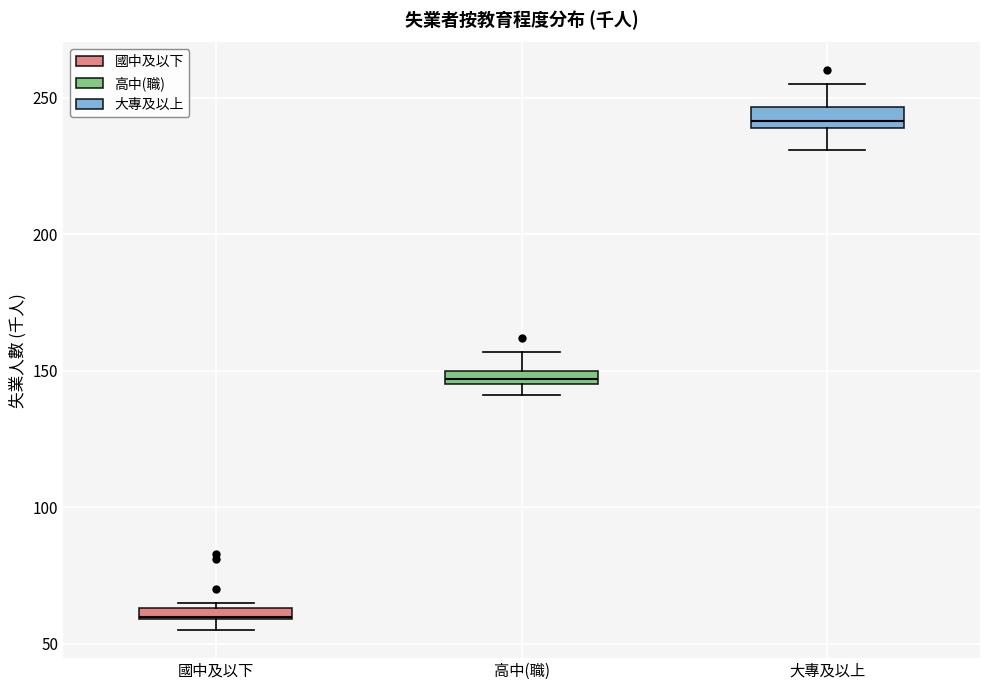

Which box has the highest median line?

大專及以上